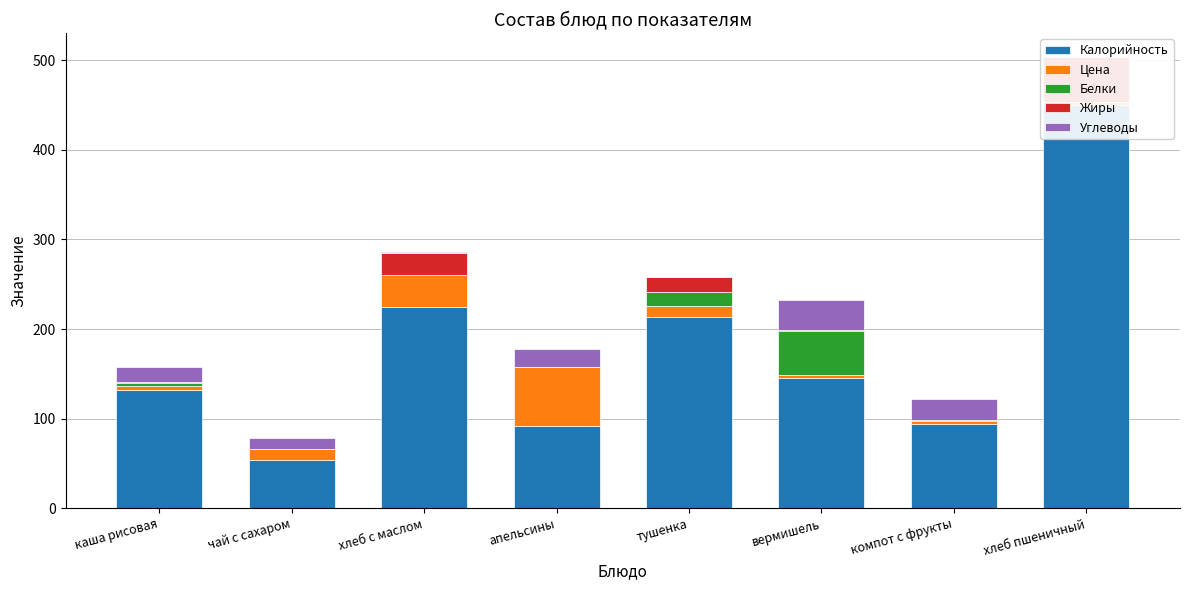

What is the sum of the Калорийность values at тушенка and хлеб с маслом?

438.0